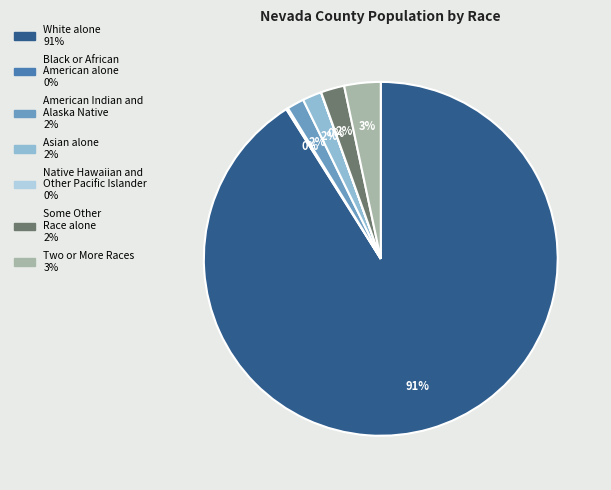

To the nearest percent, what portion does American Indian and Alaska Native represent?

2%